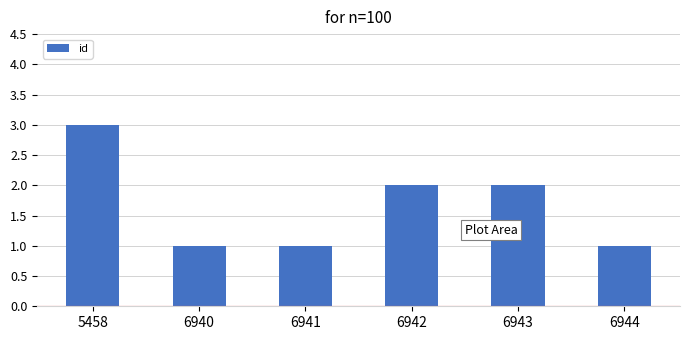

What is the difference between the maximum and minimum values?

2